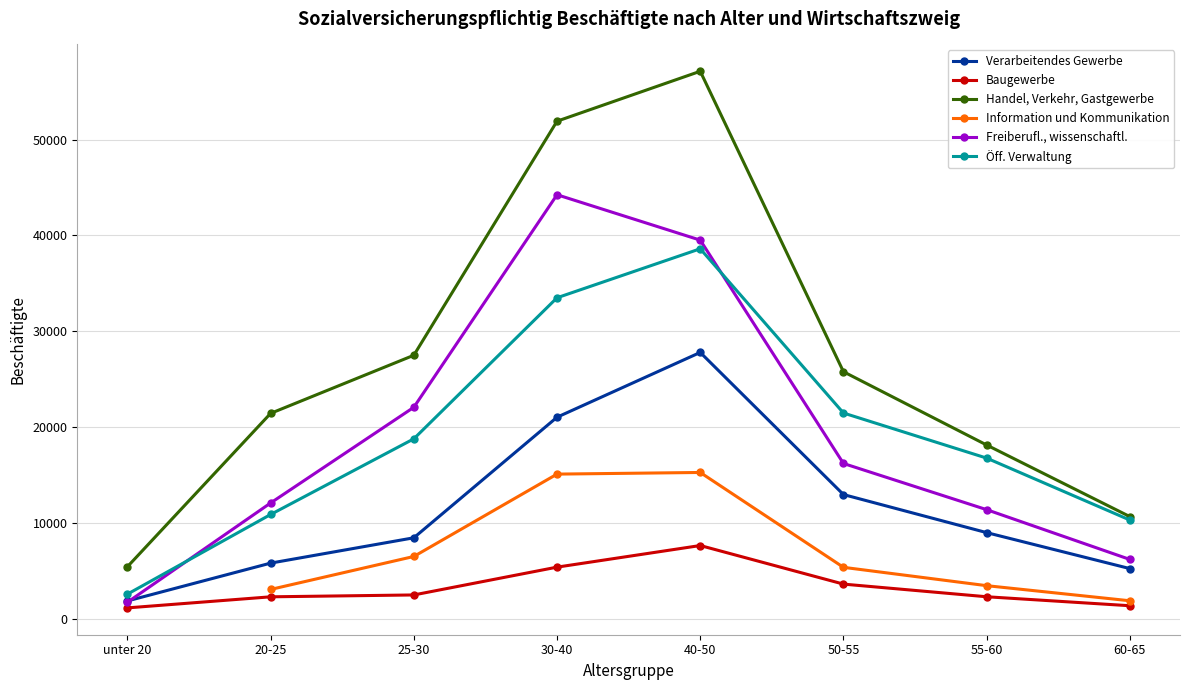

True or false: Verarbeitendes Gewerbe has more than 2 interior local peaks.

False